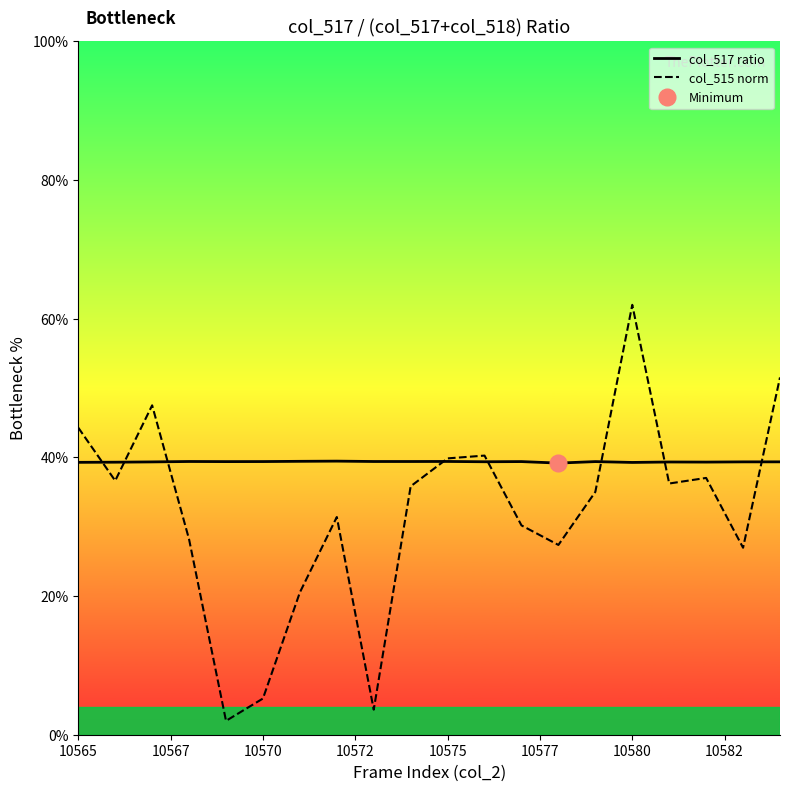

How many distinct data groups are displayed?

2